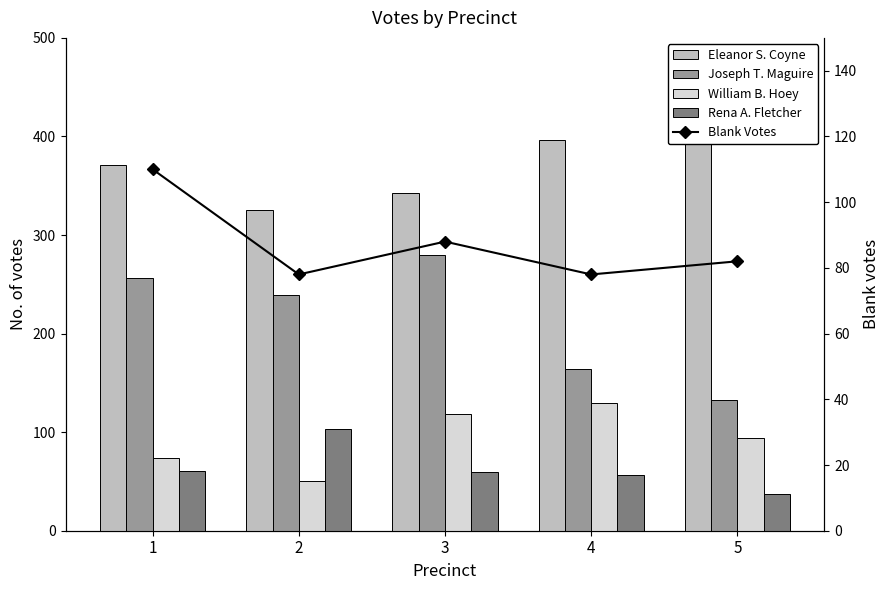

Reading right to left, list all the values displayed in this chart.

Eleanor S. Coyne: 5=413	4=396	3=343	2=325	1=371
Joseph T. Maguire: 5=133	4=164	3=280	2=239	1=256
William B. Hoey: 5=94	4=130	3=118	2=50	1=74
Rena A. Fletcher: 5=37	4=57	3=60	2=103	1=61
Blank Votes: 5=82	4=78	3=88	2=78	1=110